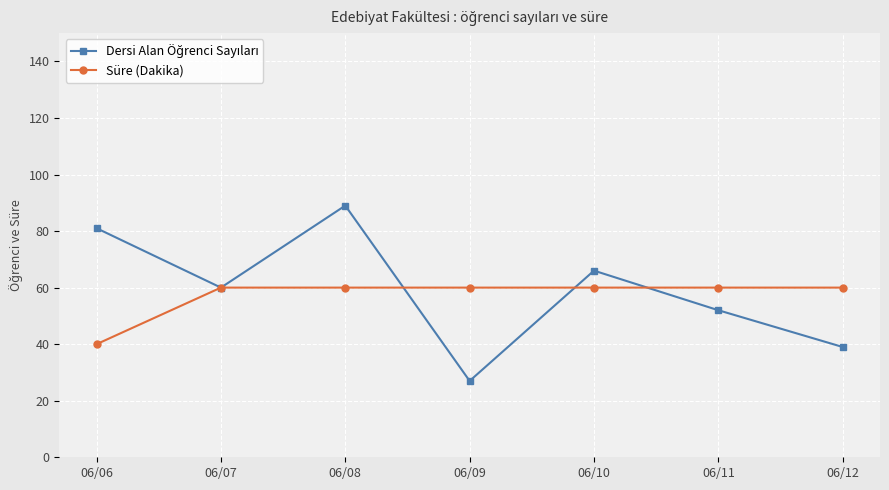

At which category is the sum across all series the highest?

06/08